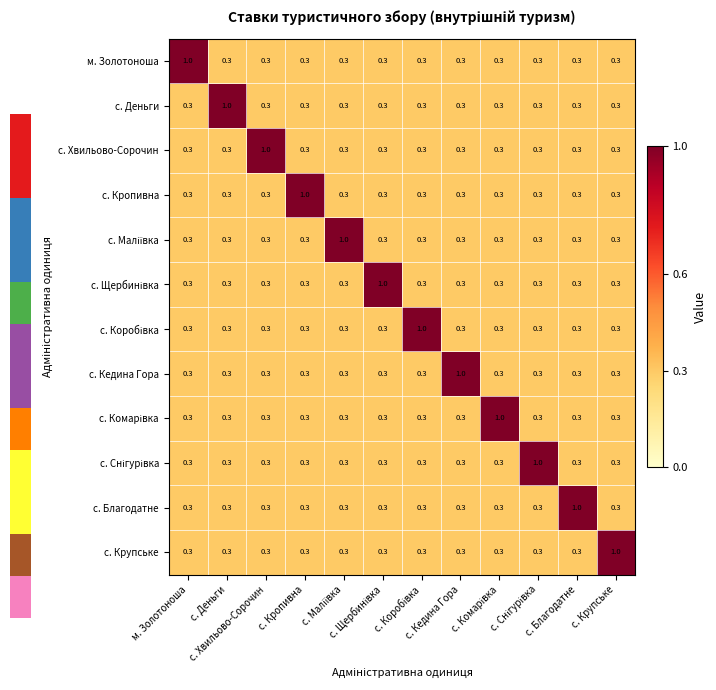

At how many categories does at least one series exceed 0?

12